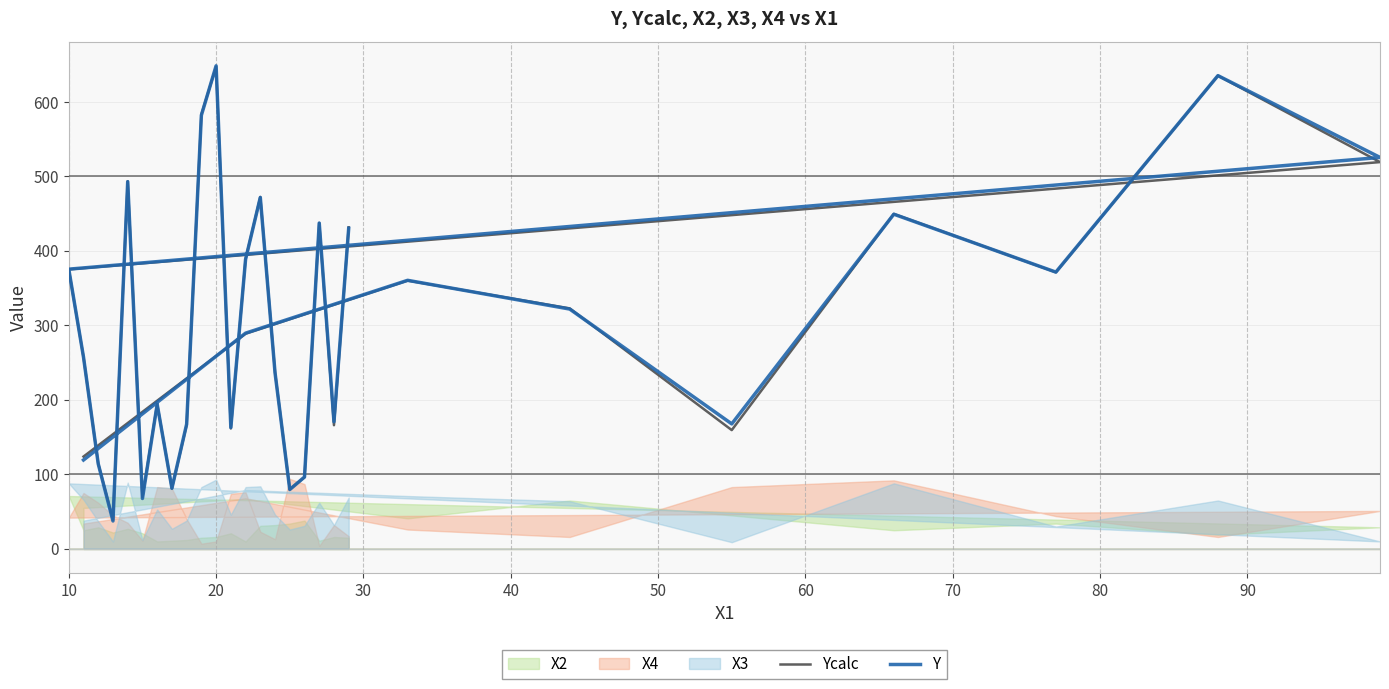

At how many categories does at least one series exceed 363?

12